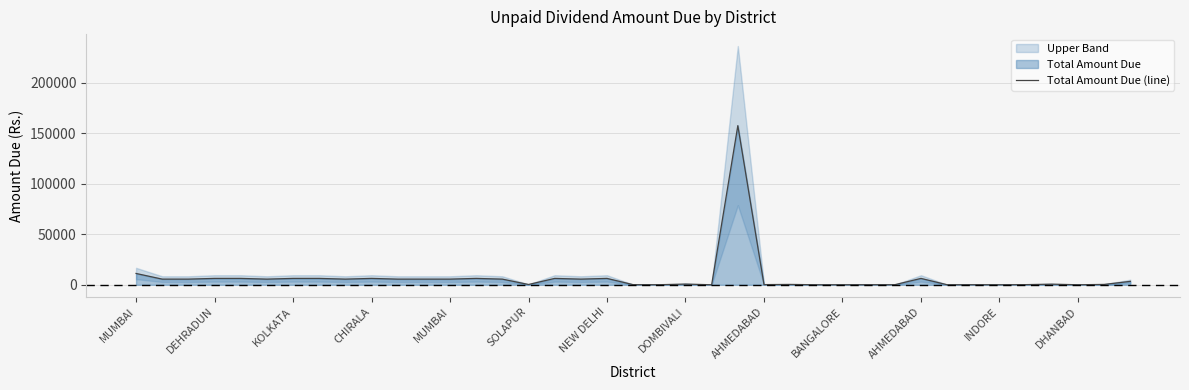

Is it true that the value at BANGALORE is 35?

True